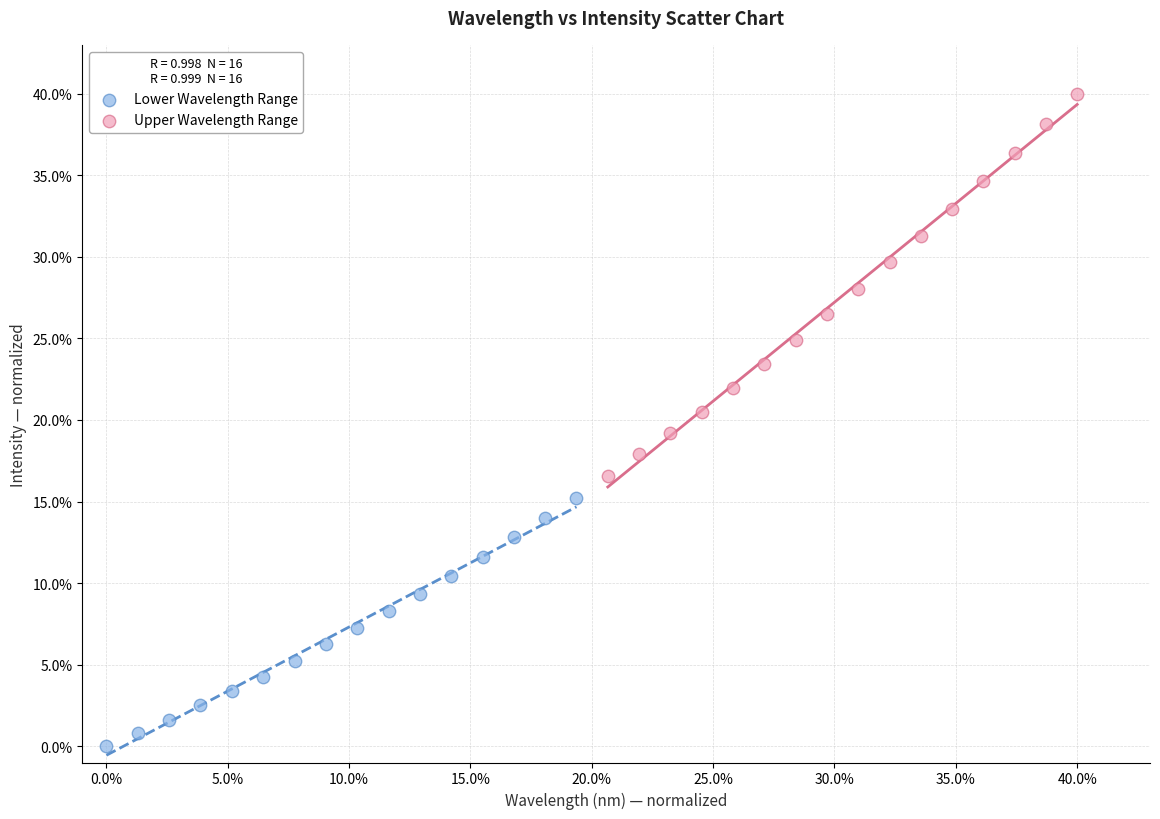

What are all the series names shown in the legend?

Lower Wavelength Range, Upper Wavelength Range